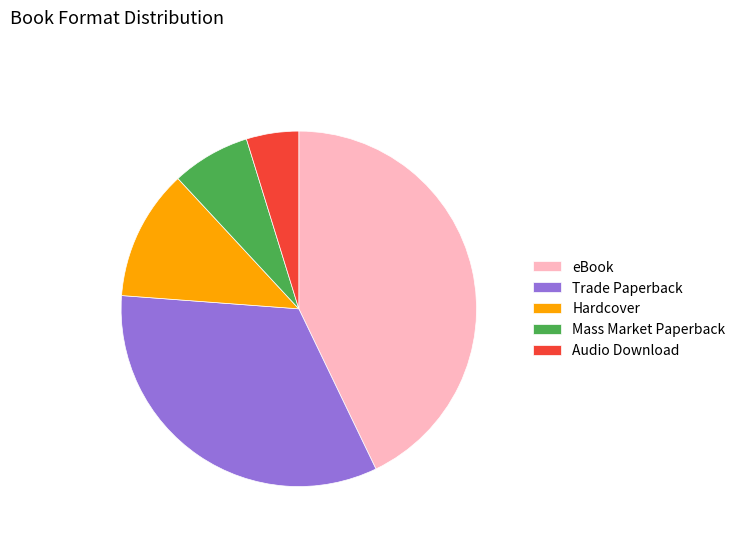

Is the sum of Hardcover and Mass Market Paperback greater than half?

No